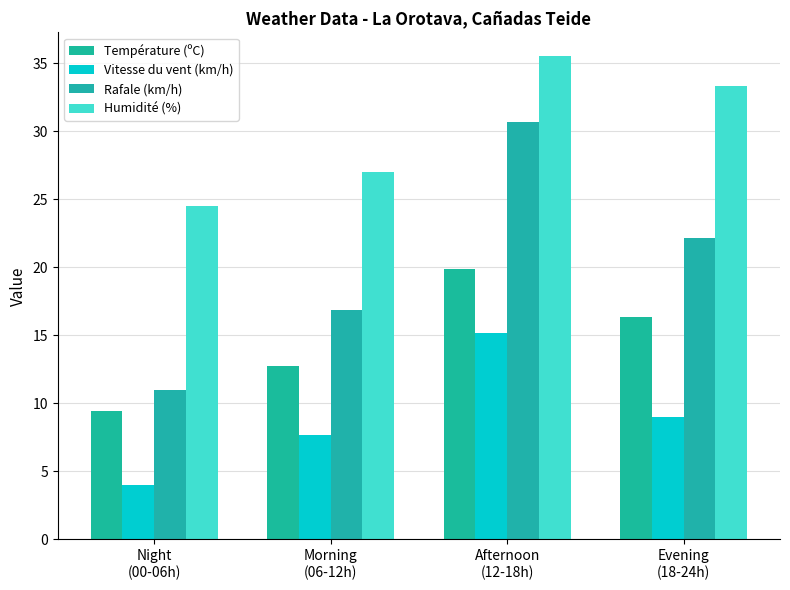

What position from the left is Night
(00-06h)?

1